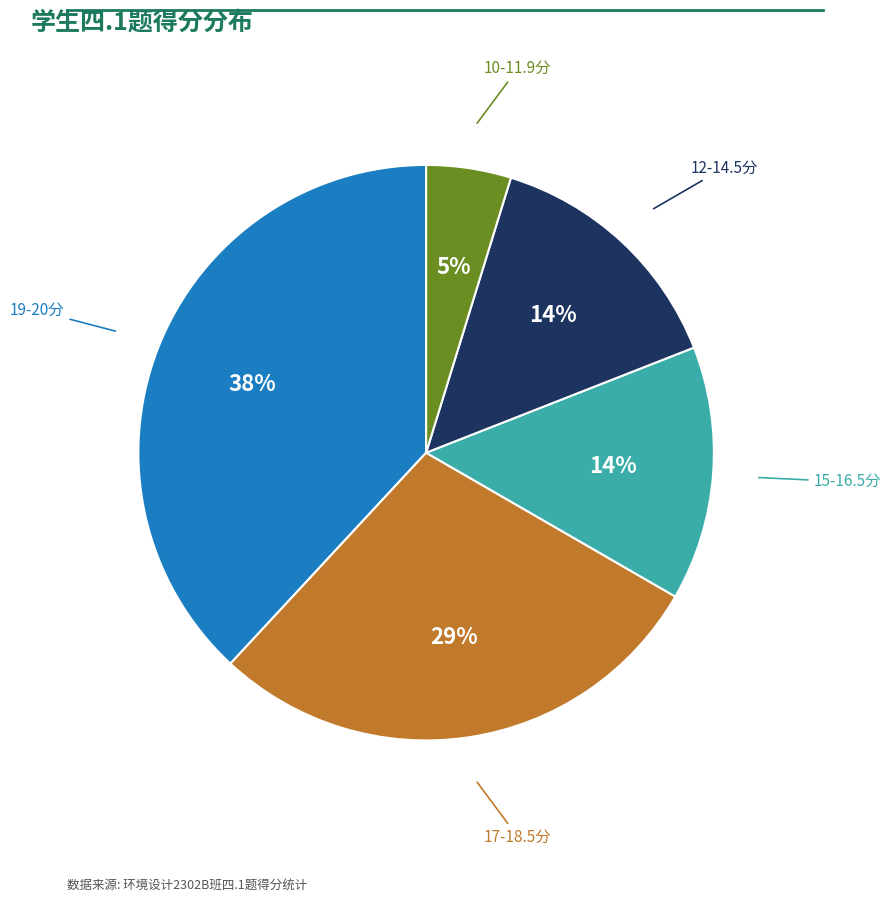

To the nearest percent, what is the average slice percentage?

20%